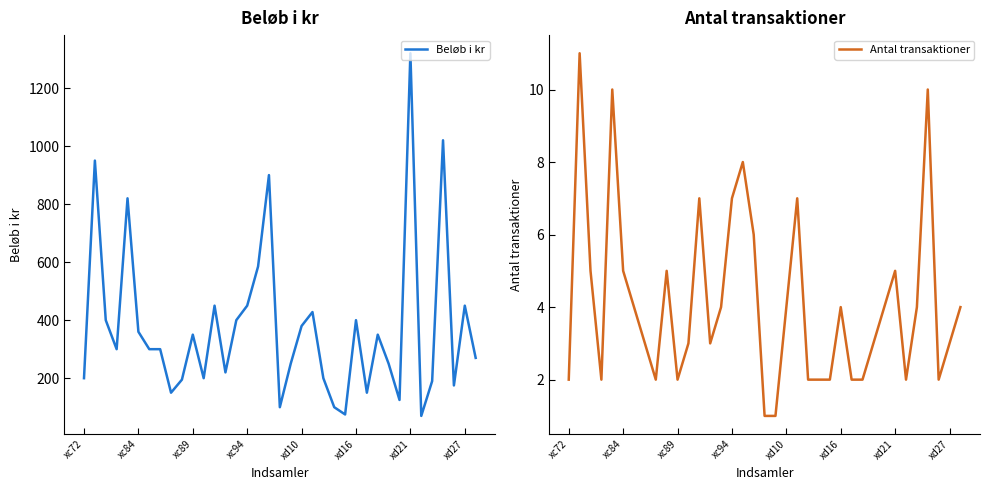

True or false: Beløb i kr has a value of 675 at xc94.

False